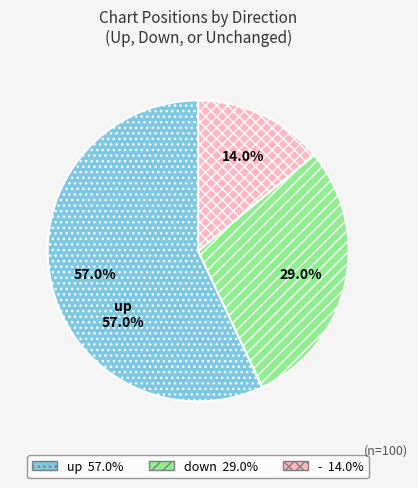

Is there a majority slice in this chart?

Yes